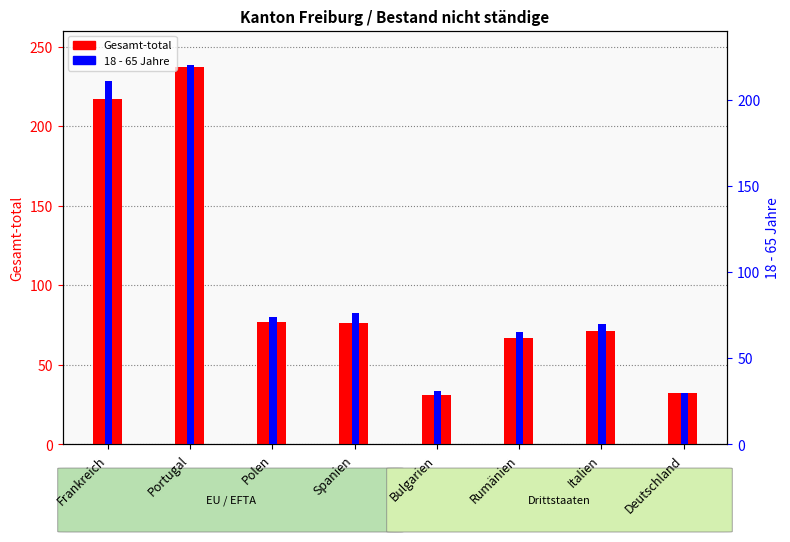

Reading right to left, extract all data points from this chart.

Gesamt-total: Deutschland=32	Italien=71	Rumänien=67	Bulgarien=31	Spanien=76	Polen=77	Portugal=237	Frankreich=217
18 - 65 Jahre: Deutschland=30	Italien=70	Rumänien=65	Bulgarien=31	Spanien=76	Polen=74	Portugal=220	Frankreich=211